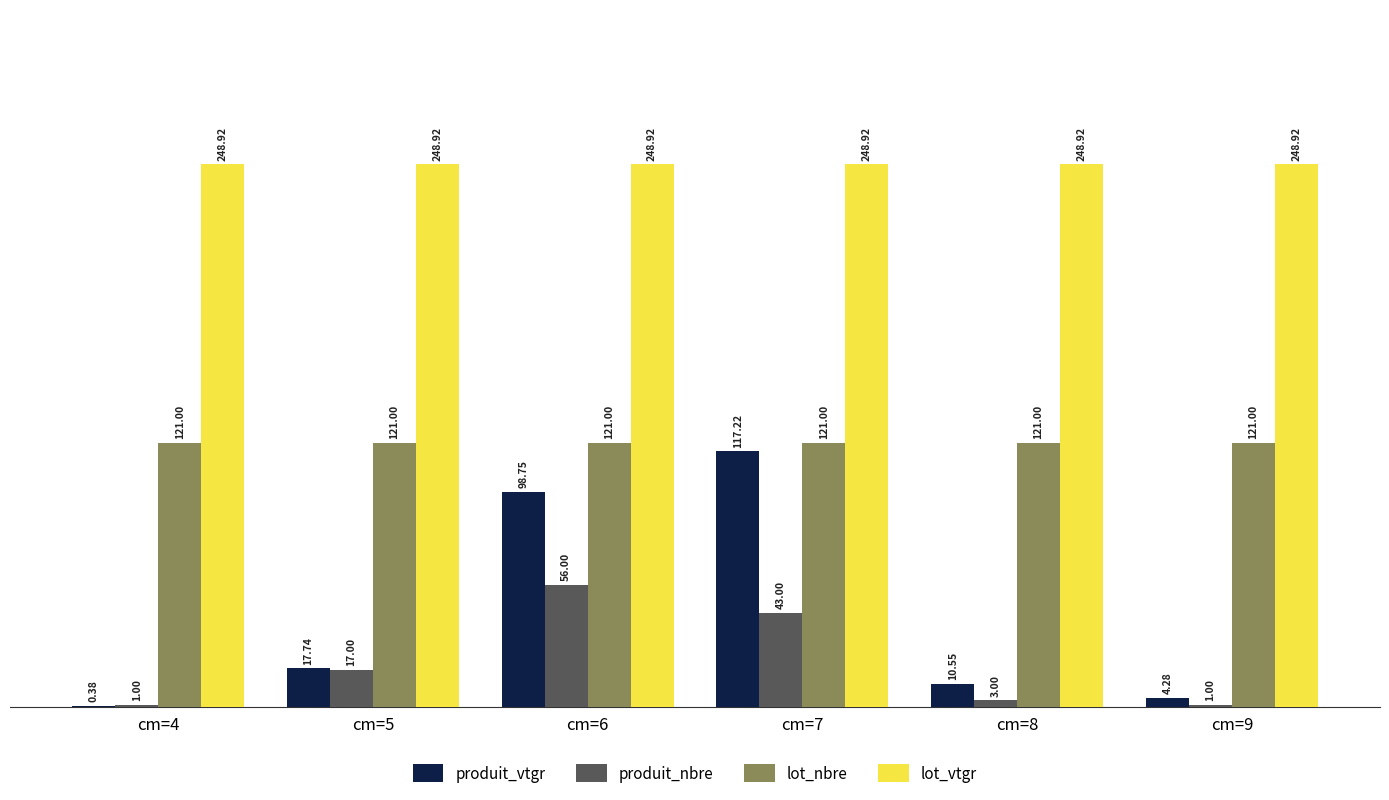

Between cm=5 and cm=9, which series saw the biggest shift?

produit_nbre